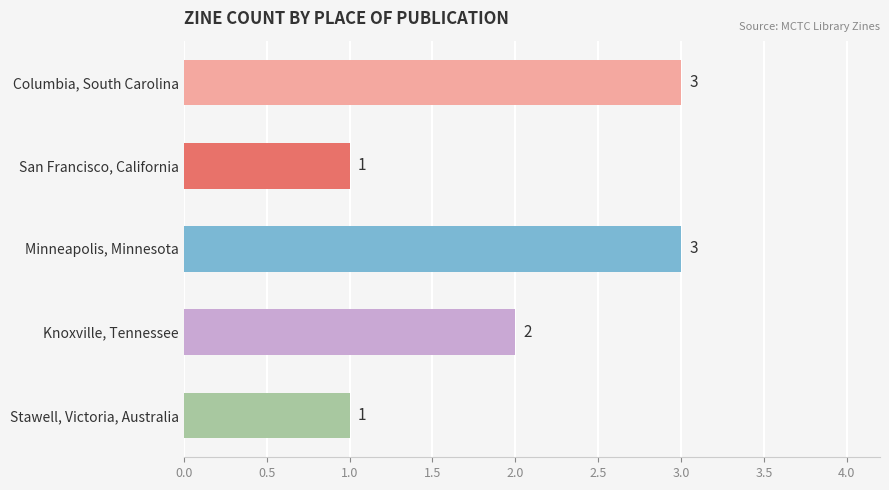

What is the label of the 3rd bar from the top?

Minneapolis, Minnesota